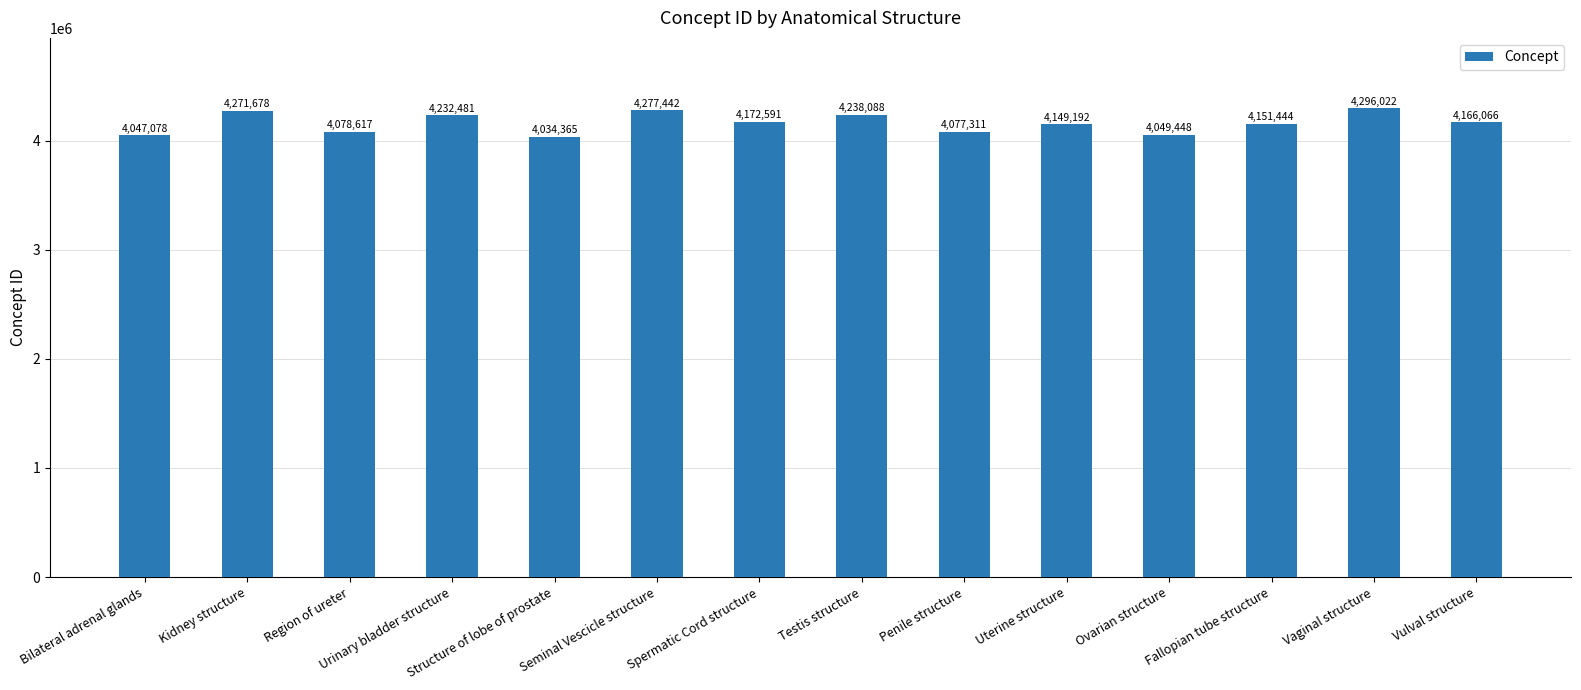

Which label corresponds to the largest value in the chart?

Vaginal structure